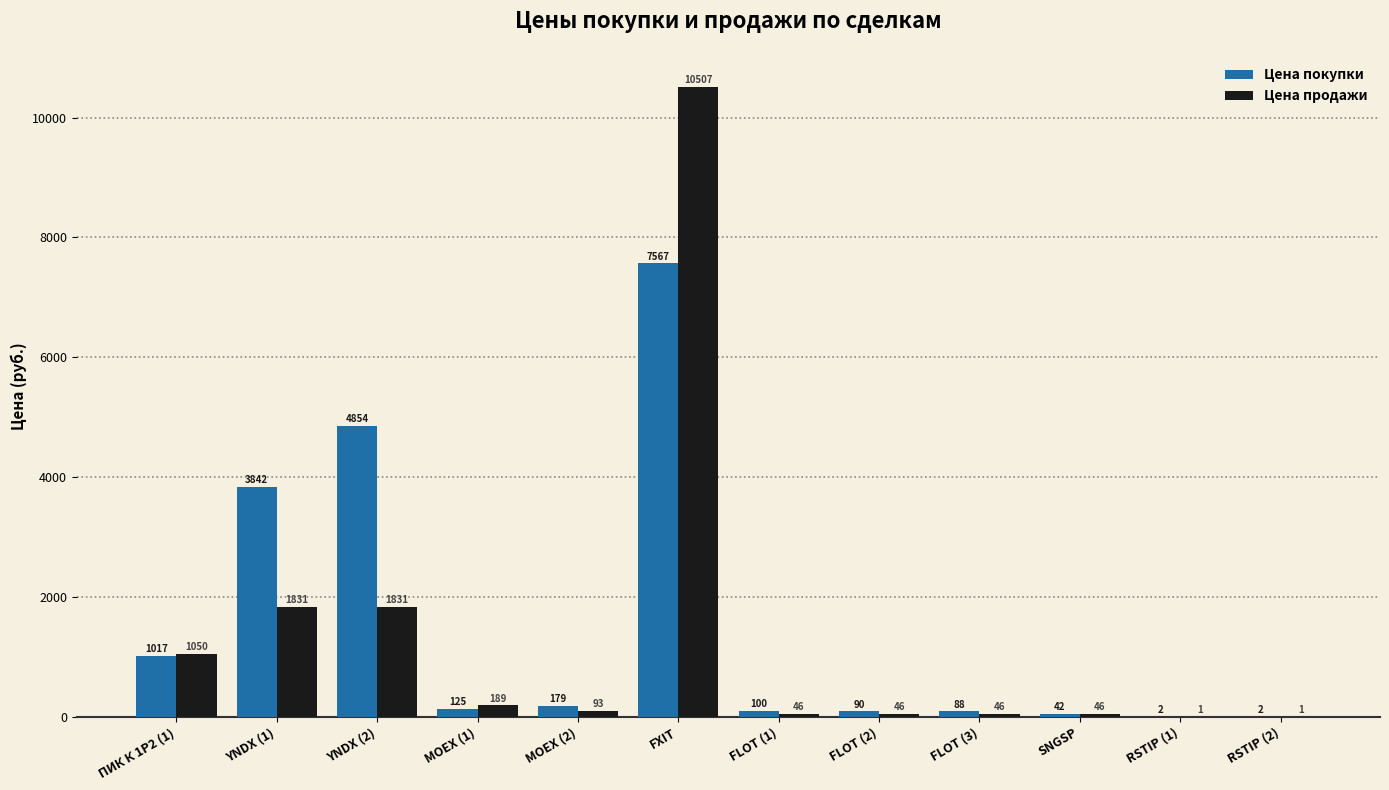

Is the value of Цена продажи at FXIT greater than the value of Цена покупки at MOEX (2)?

Yes